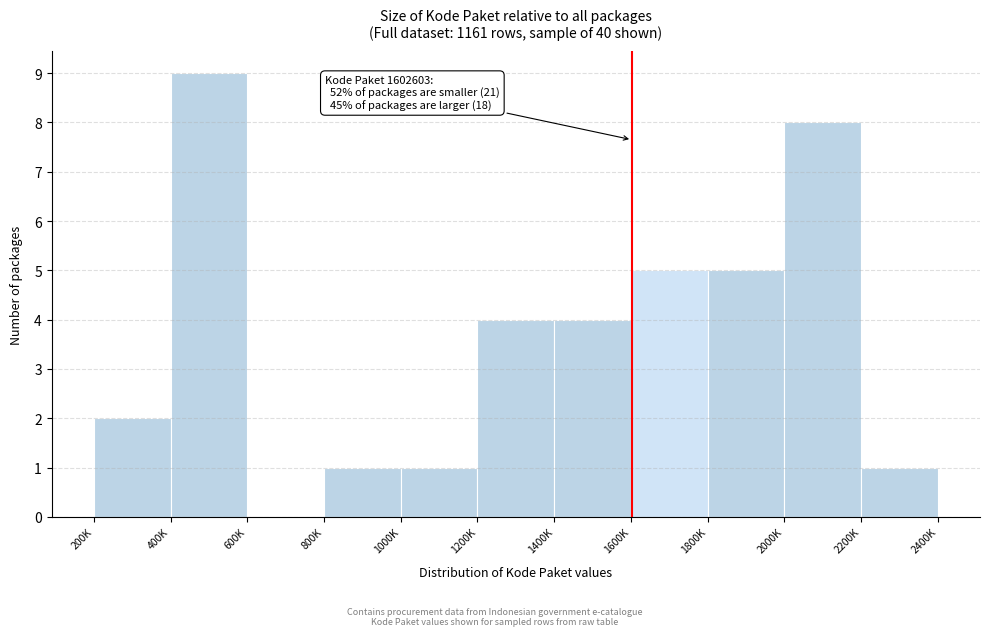

Reading left to right, extract all data points from this chart.

200K=2	400K=9	600K=0	800K=1	1000K=1	1200K=4	1400K=4	1600K=5	1800K=5	2000K=8	2200K=1